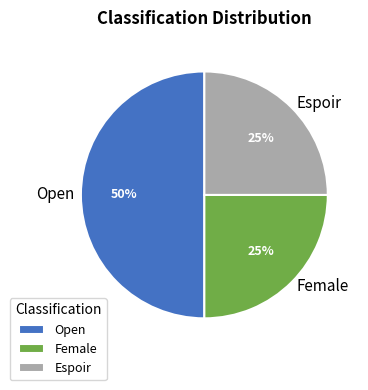

Combined, do Open and Female account for over 50%?

Yes